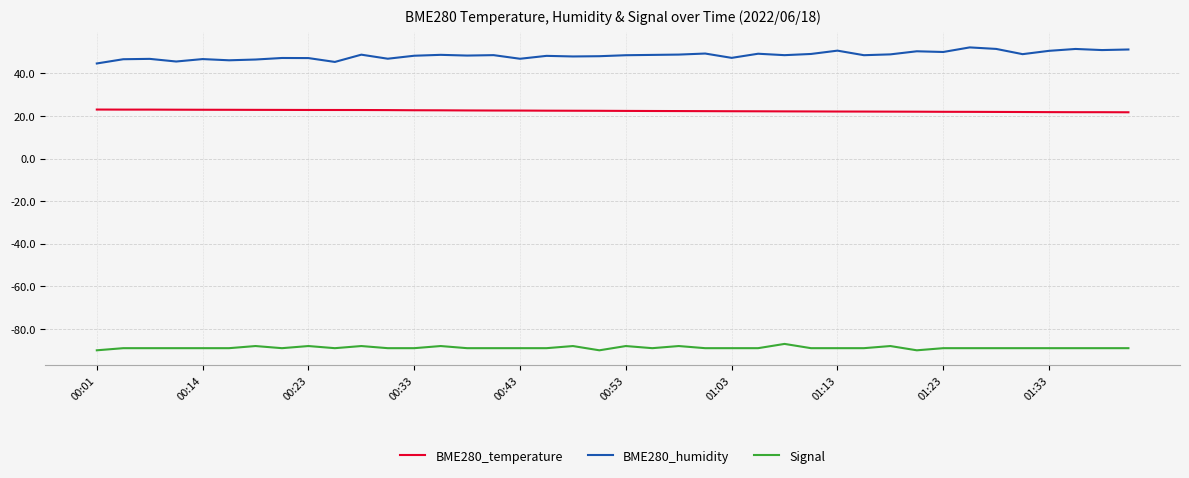

Which series has the largest total across all categories?

BME280_humidity